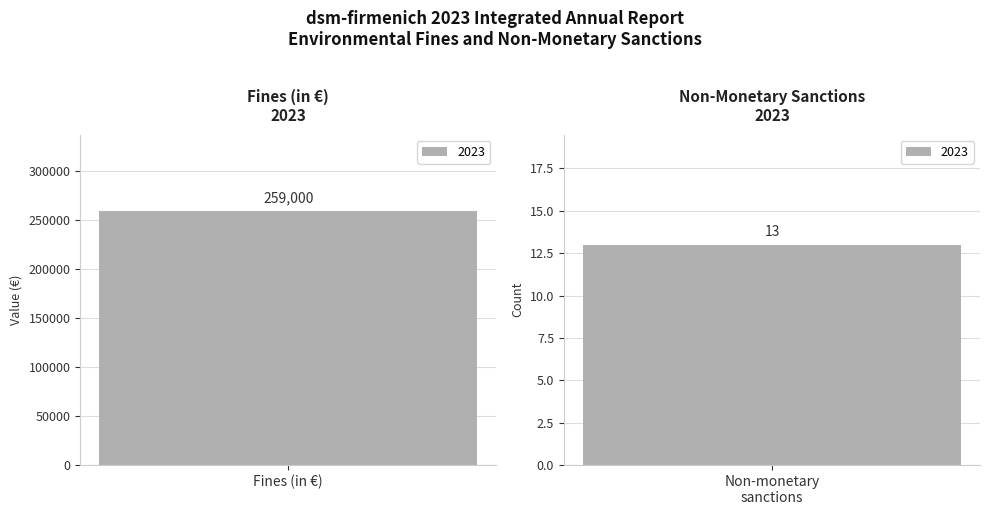

Rank the categories by value from lowest to highest.

Non-monetary sanctions, Fines (in €)